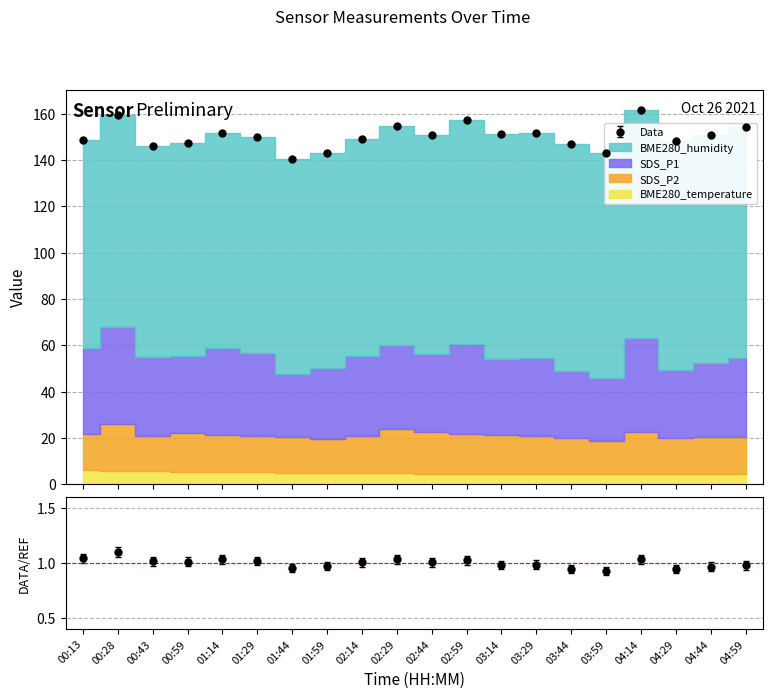

Reading left to right, transcribe all the data shown in this chart.

BME280_temperature: 5.9	5.8	5.7	5.4	5.4	5.2	5.0	4.9	4.8	4.8	4.5	4.3	4.3	4.4	4.5	4.4	4.5	4.5	4.5	4.5
SDS_P2: 15.6	20.3	15.0	16.7	15.7	15.5	15.2	14.8	15.8	19.2	18.0	17.2	16.9	16.4	15.7	14.1	18.2	15.4	15.7	15.9
SDS_P1: 37.1	42.0	34.3	33.2	37.8	36.1	27.3	30.3	34.7	36.3	33.8	38.9	32.8	33.6	28.7	27.4	40.3	29.2	32.1	34.2
BME280_humidity: 89.9	91.3	91.0	92.3	92.8	93.0	93.0	93.1	93.8	94.4	94.4	97.1	97.3	97.1	98.0	97.2	98.8	99.2	98.6	99.6